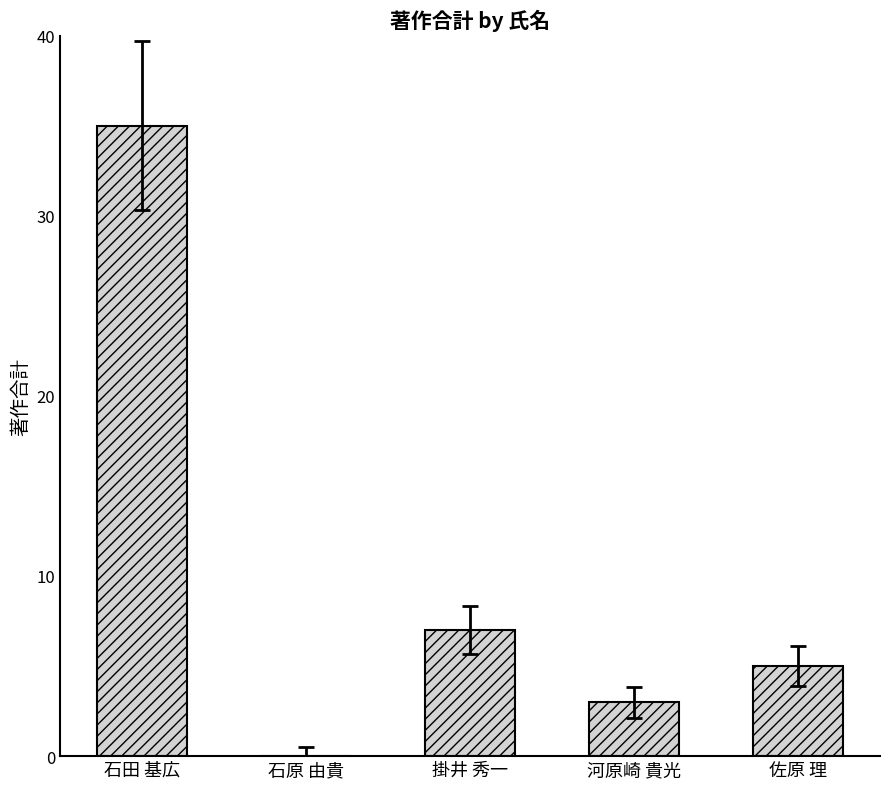

What is the ratio of the value at 石田 基広 to the value at 佐原 理?

7.0